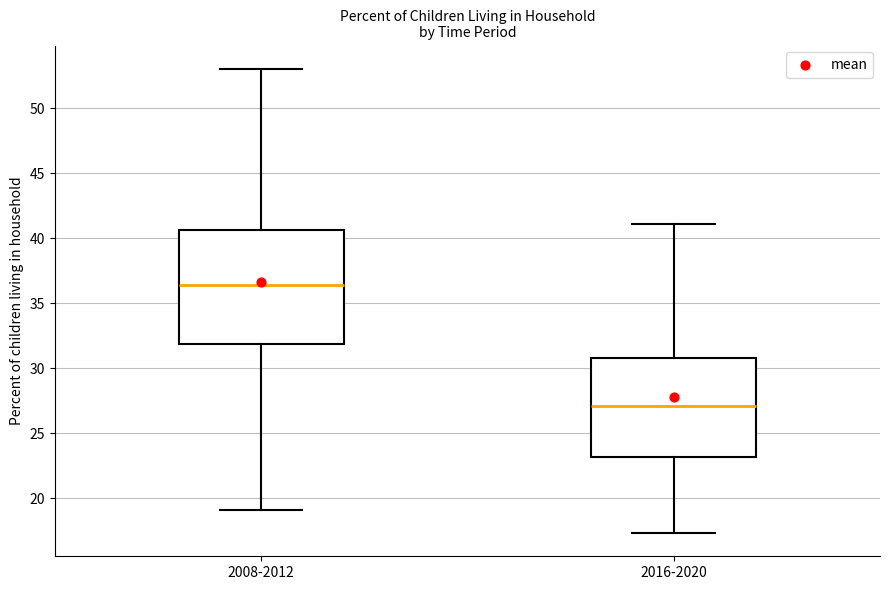

Reading left to right, transcribe this box plot: for each box, give where its median line is, the range the box spans, and where its two whiskers end, as read against the y-axis. The values are not printed on the chart, so give them approximately, as read against the axis.

2008-2012: median 36.5, box 32.0 to 40.5, whiskers 19.0 to 53.0
2016-2020: median 27.0, box 23.0 to 30.5, whiskers 17.5 to 41.0